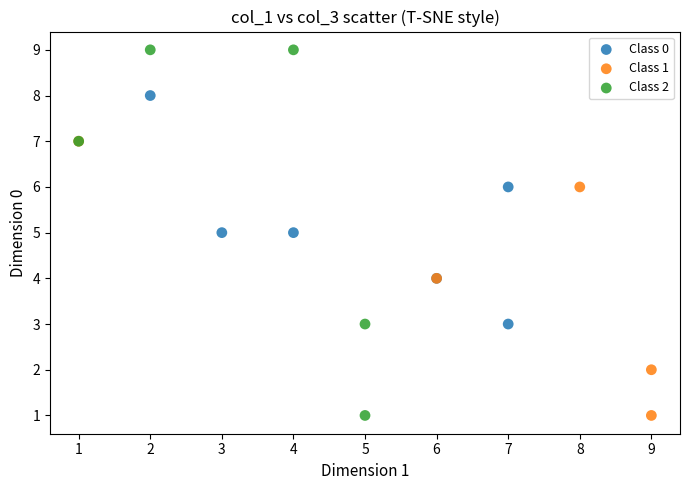

Which series contains the highest Y value?

Class 2